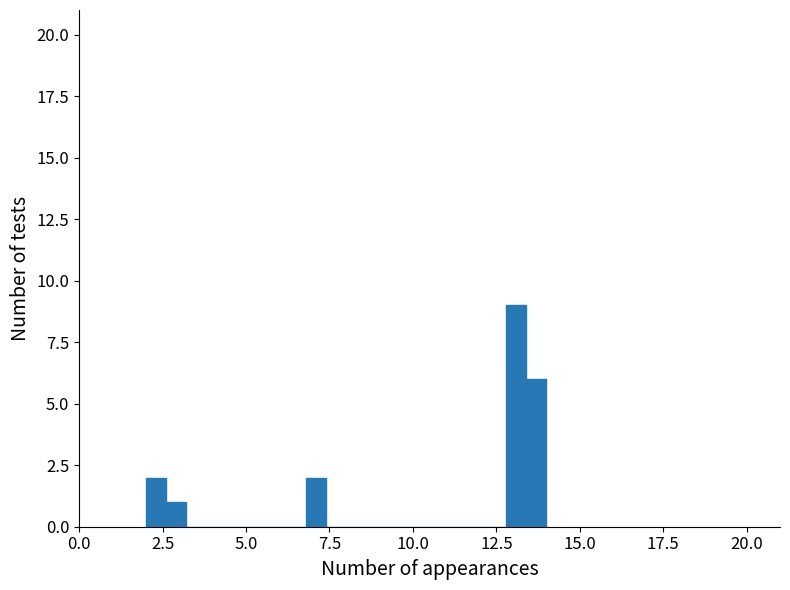

Read against the x-axis, roughly where is the centre of the tallest bar?

13.0